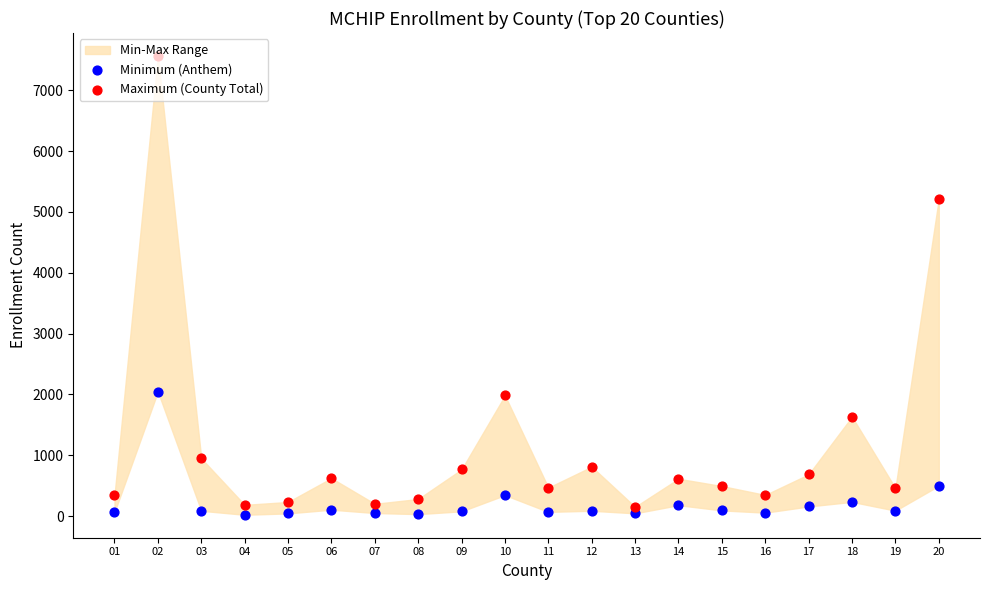

What is the total value across all series at 04?

209